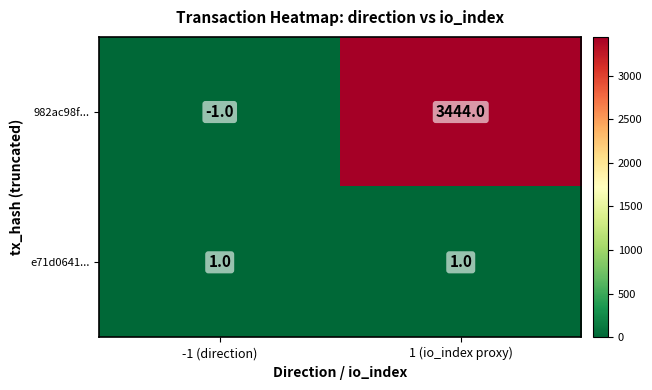

What is the smallest value displayed?

-1